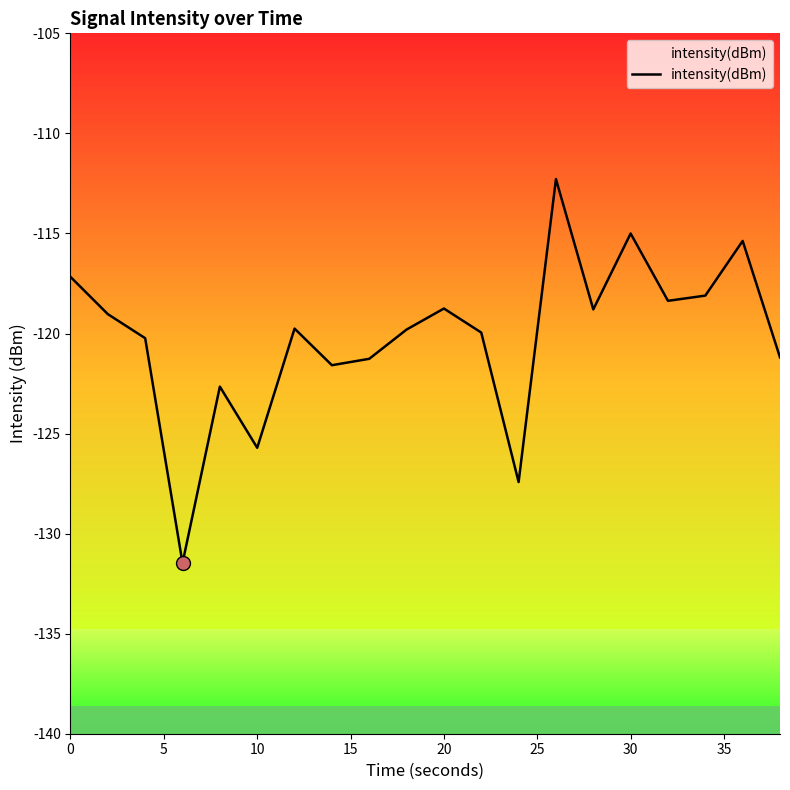

Count the number of values greater than -119.

8